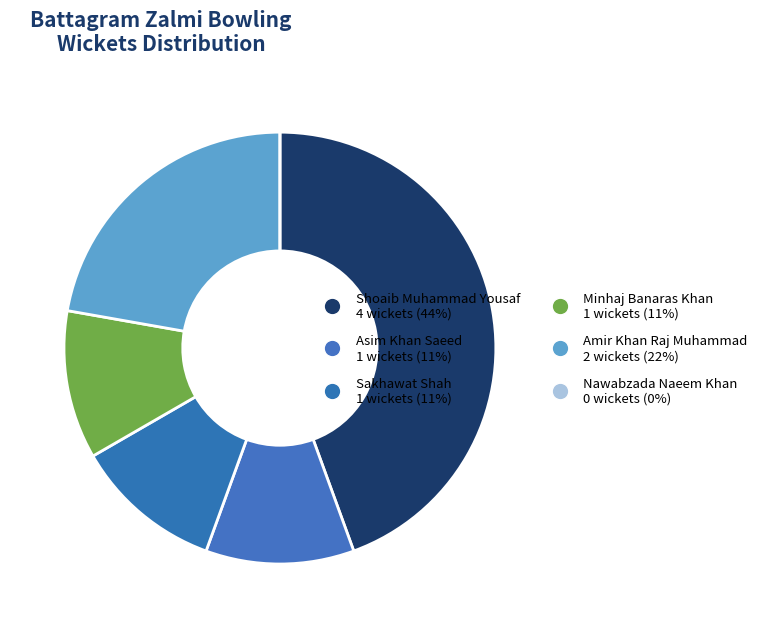

Is Minhaj Banaras Khan the majority of the pie?

No